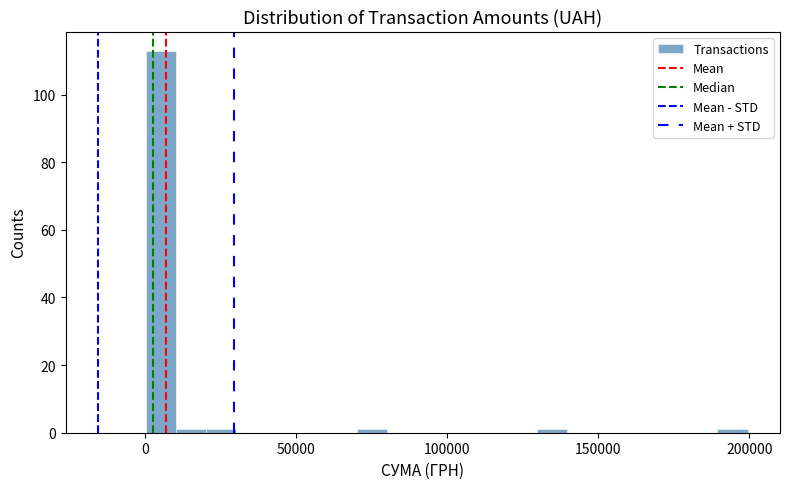

Read against the x-axis, roughly where is the centre of the tallest bar?

5000